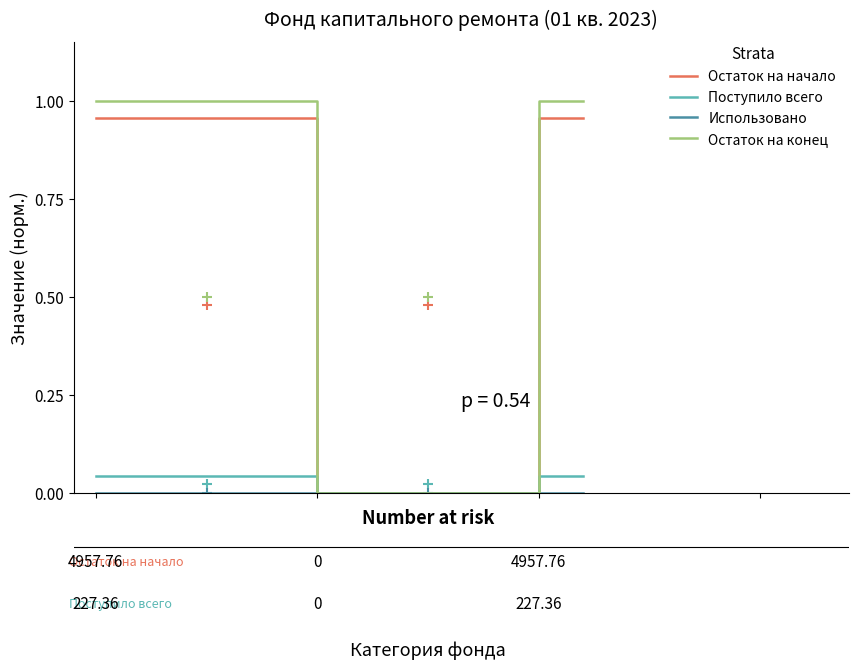

How many data points in Поступило всего are above 0?

4